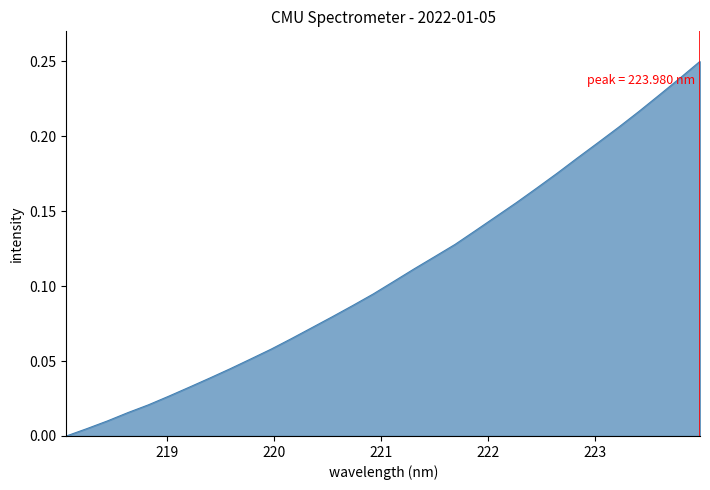

Does the chart display data point markers on the line(s)?

No